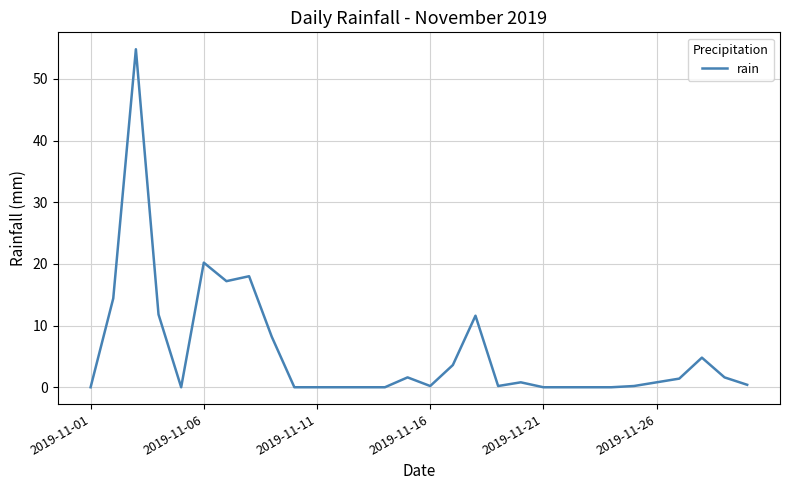

What is the difference between the maximum and minimum values?

54.8